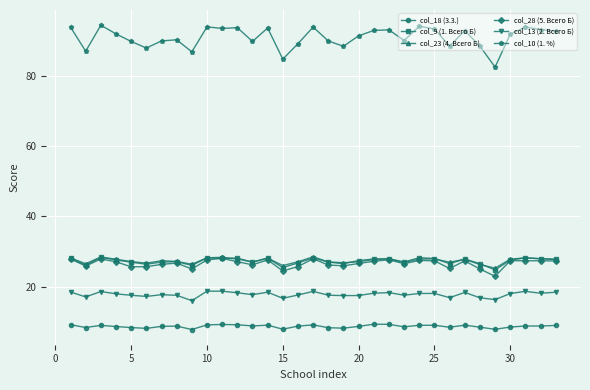

What is the sum of all col_10 (1. %) values?

3001.1